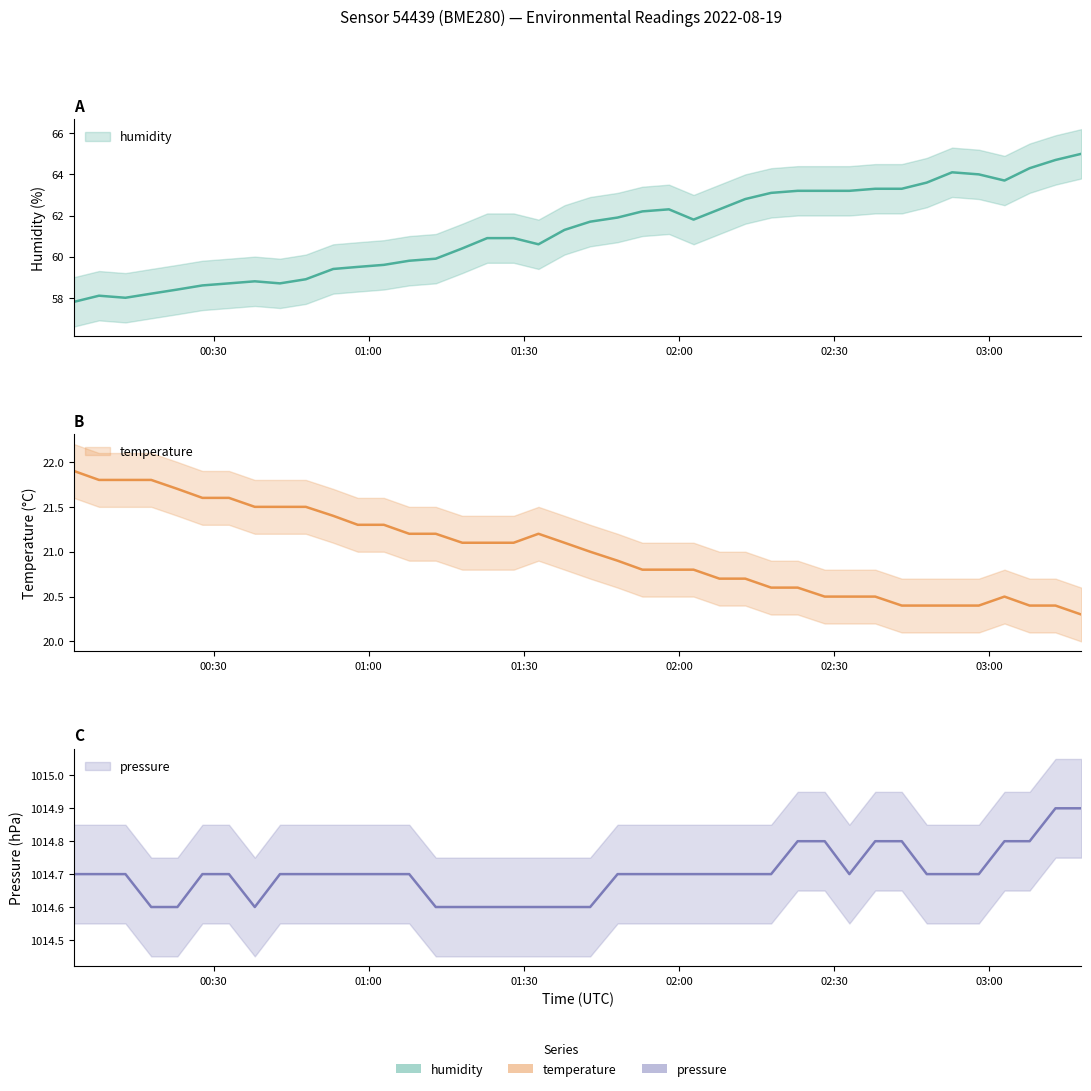

What is the average value of the humidity series?

61.3